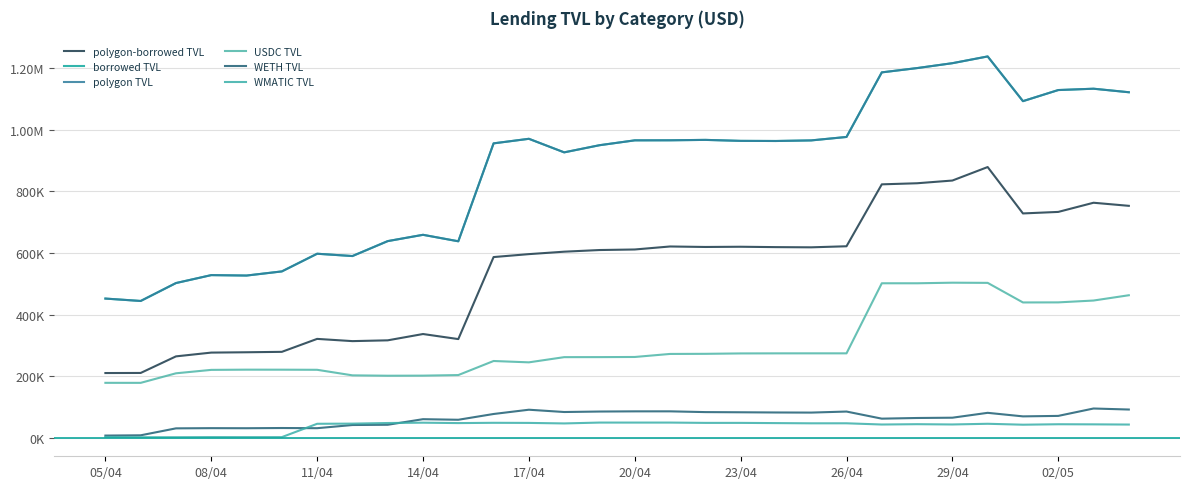

Does the chart display data point markers on the line(s)?

No